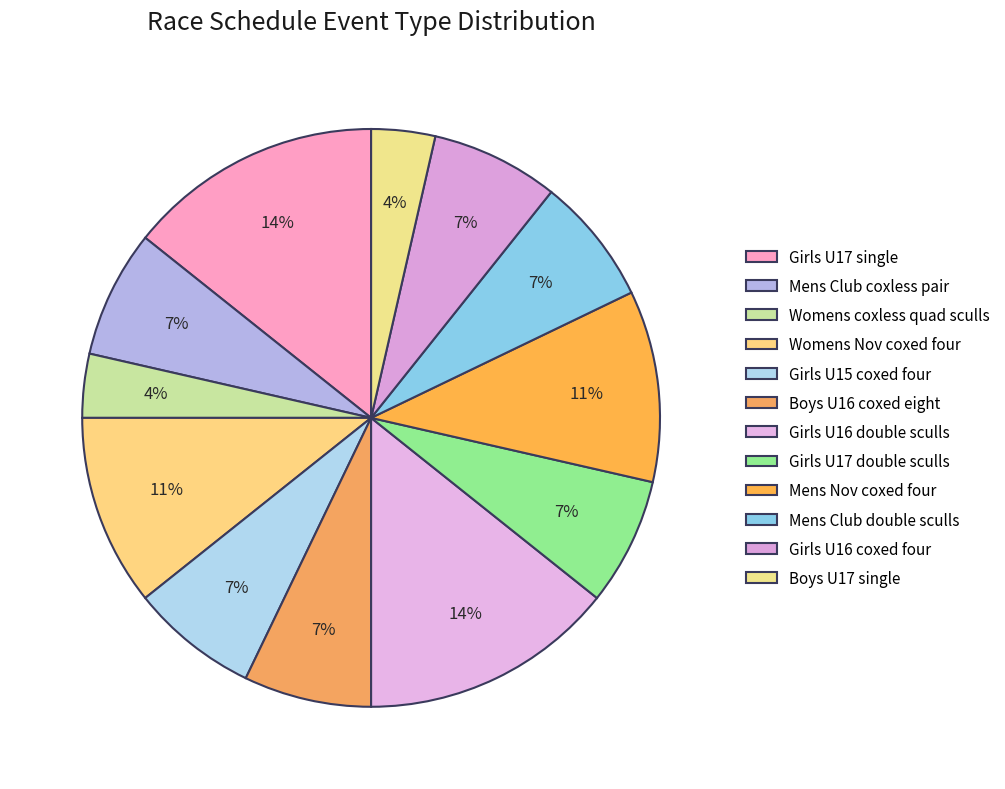

Which category has the smallest portion of the pie?

Womens coxless quad sculls